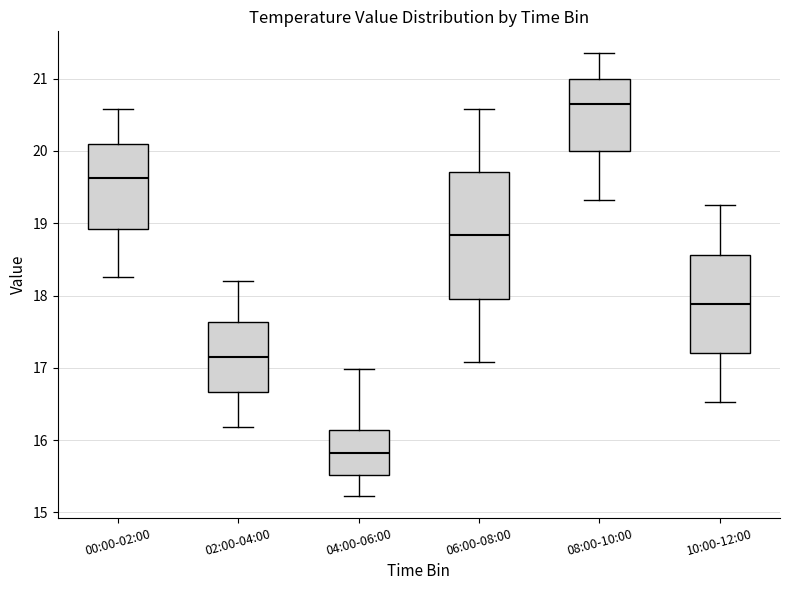

Comparing the boxes themselves (not the whiskers), which one is the tallest?

06:00-08:00